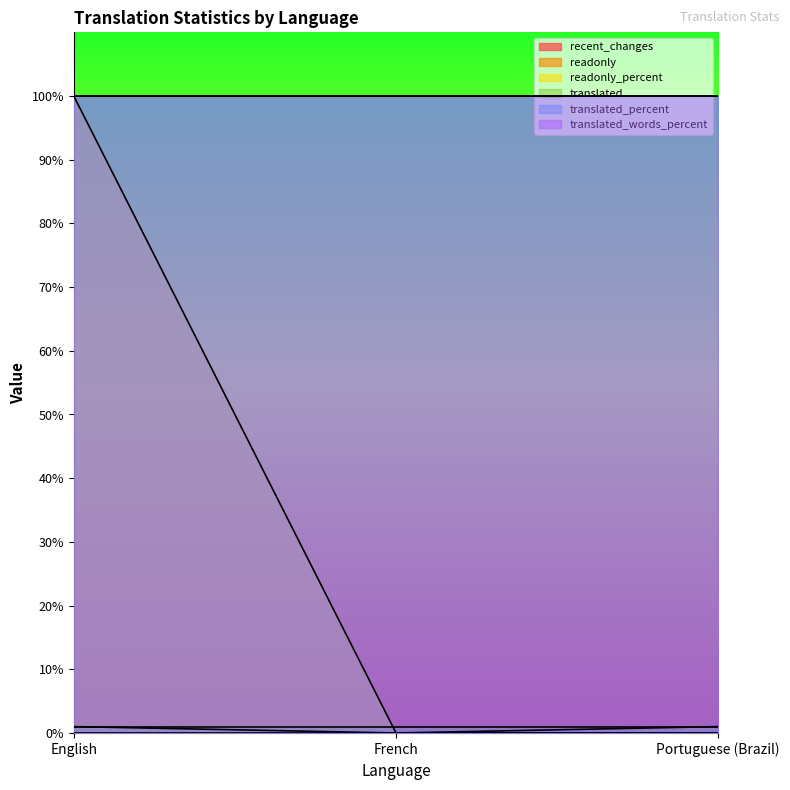

Is it true that readonly equals 1 at French?

False